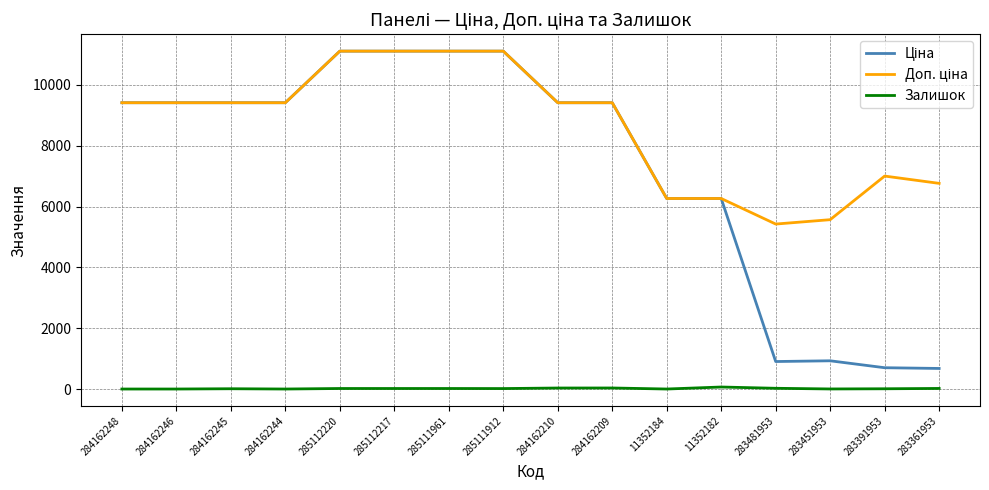

Count the number of data series in this chart.

3